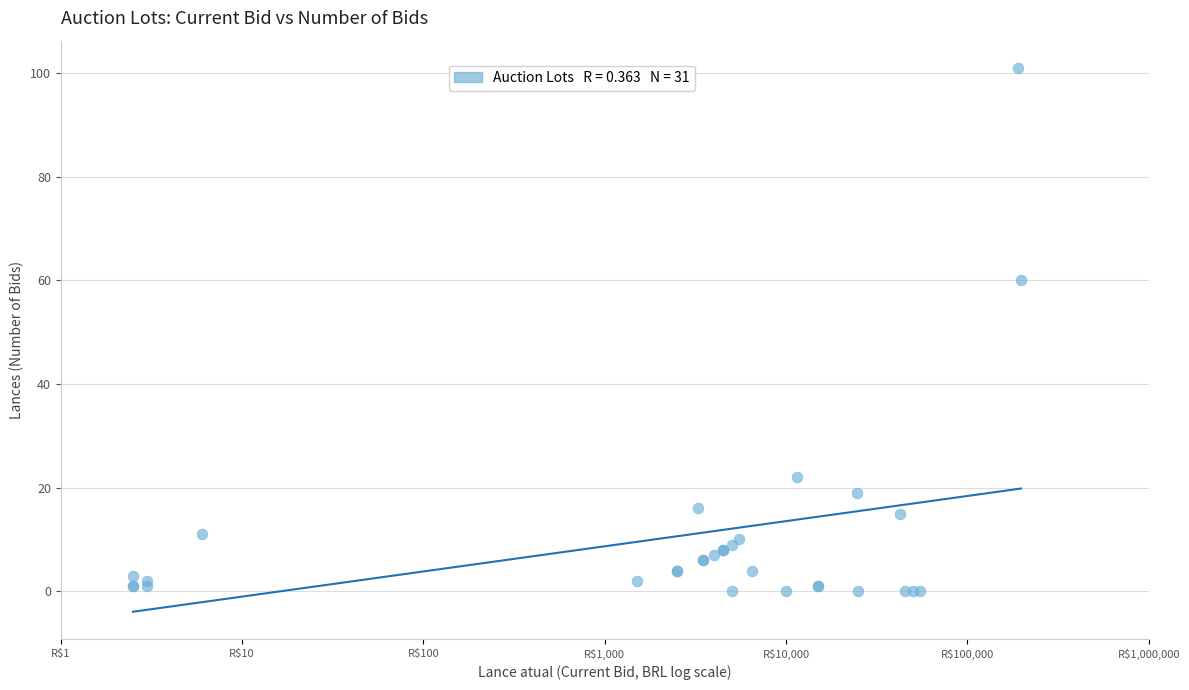

What Y value in the scatter plot is closest to 50?

60